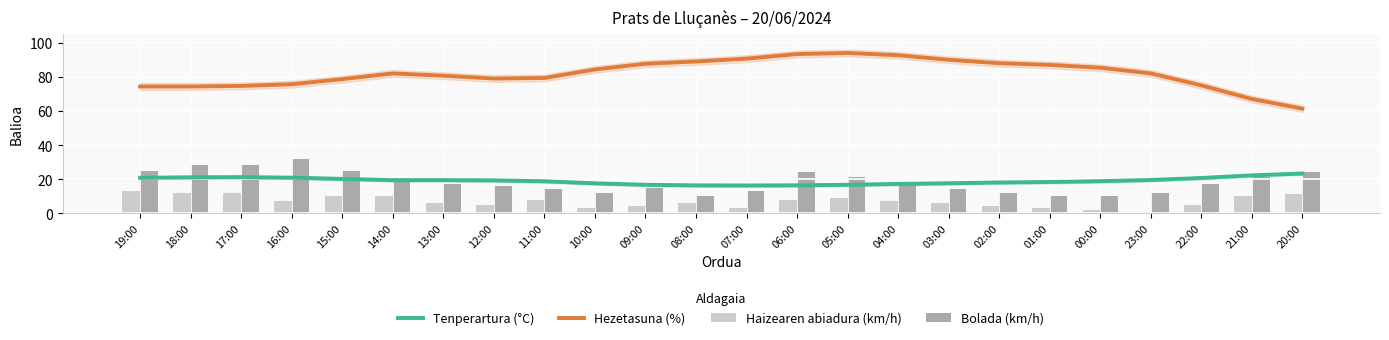

What is the approximate value of Bolada (km/h) at 21:00?

21.0